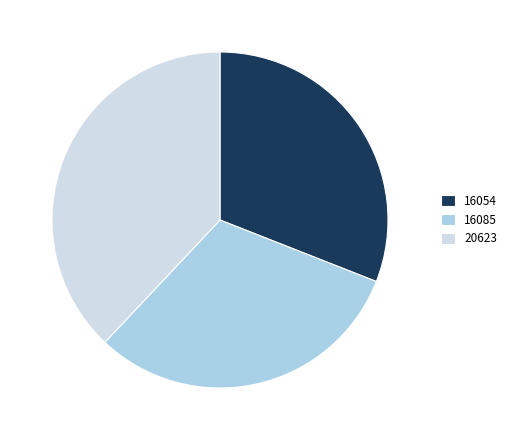

Which slice is the largest?

20623